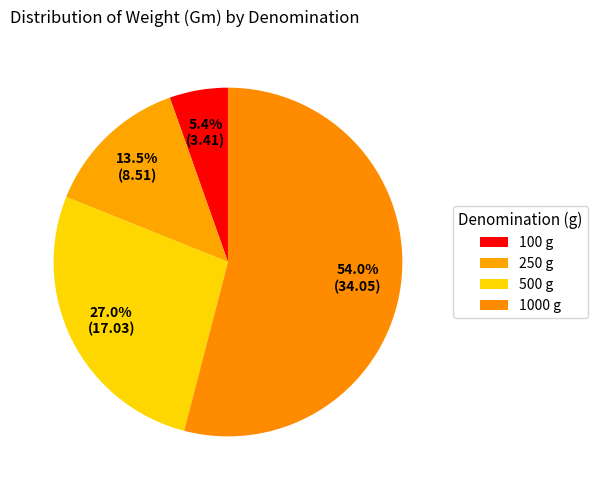

How many segments does this pie chart have?

4